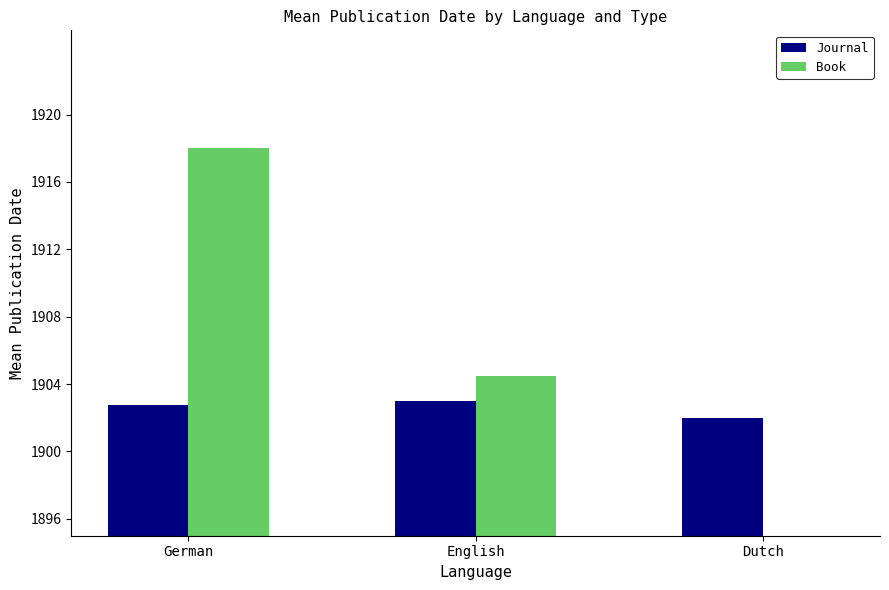

Which series has the largest range (max minus min)?

Book